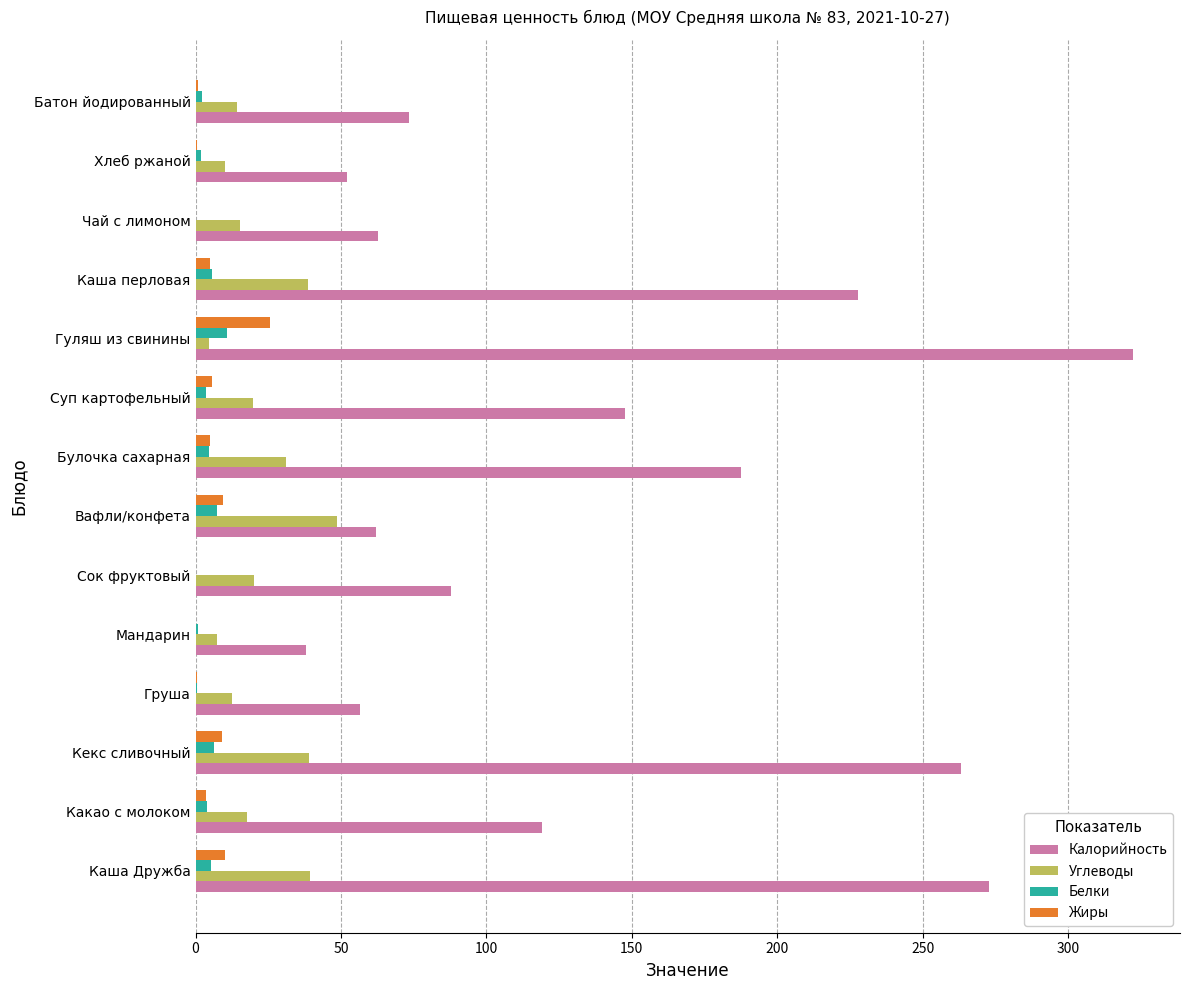

What value does the Жиры series have at Вафли/конфета?

9.6